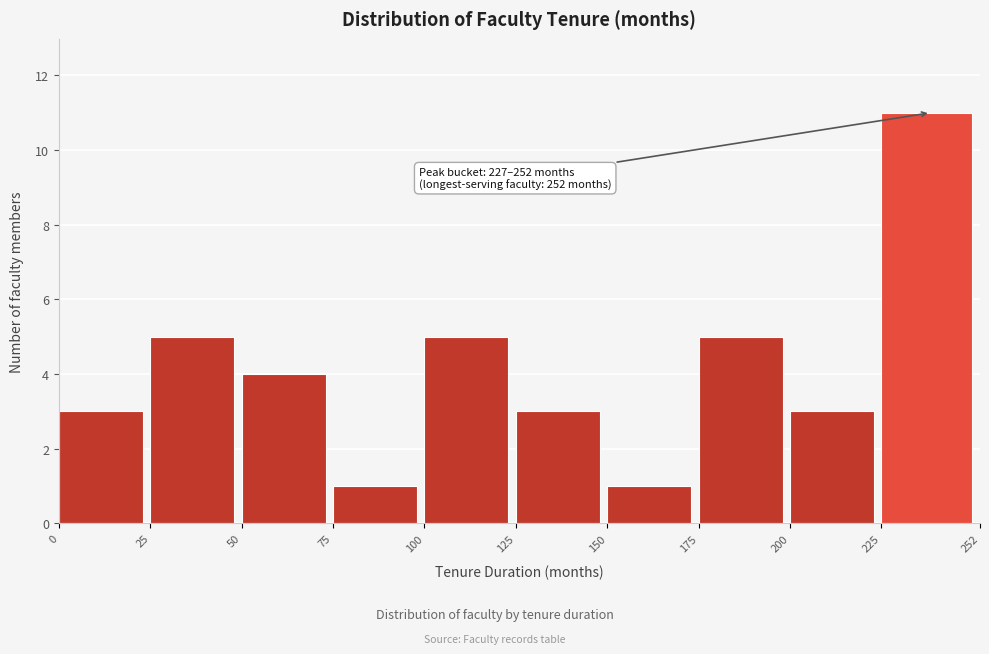

Over which range of the x-axis is the bar tallest?

225 to 252